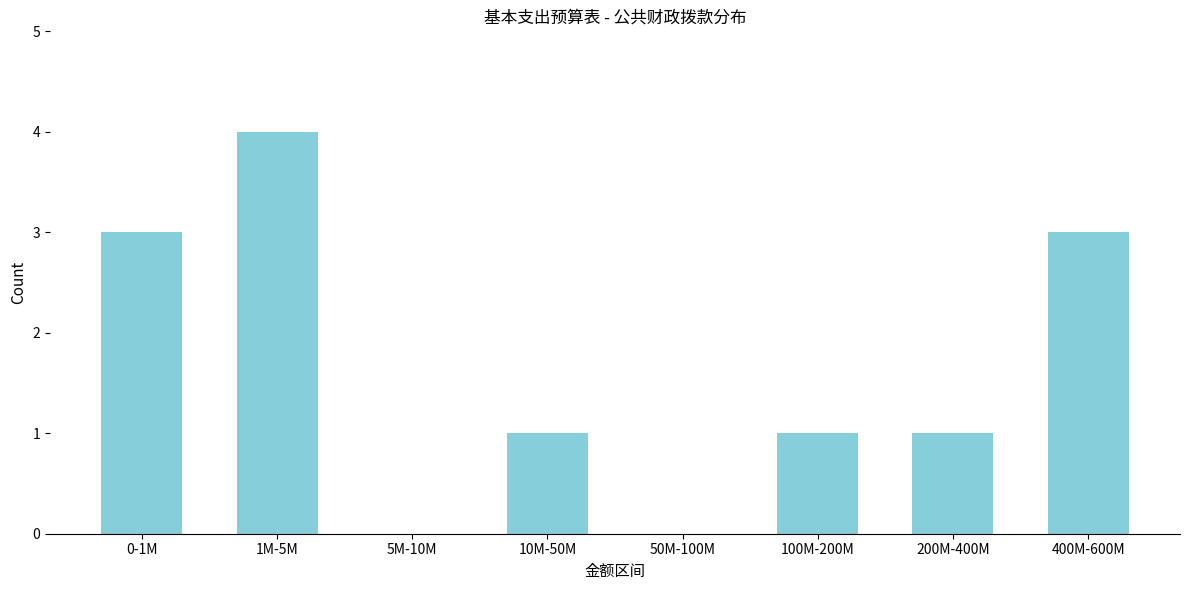

Reading left to right, transcribe all the data shown in this chart.

0-1M=3	1M-5M=4	5M-10M=0	10M-50M=1	50M-100M=0	100M-200M=1	200M-400M=1	400M-600M=3